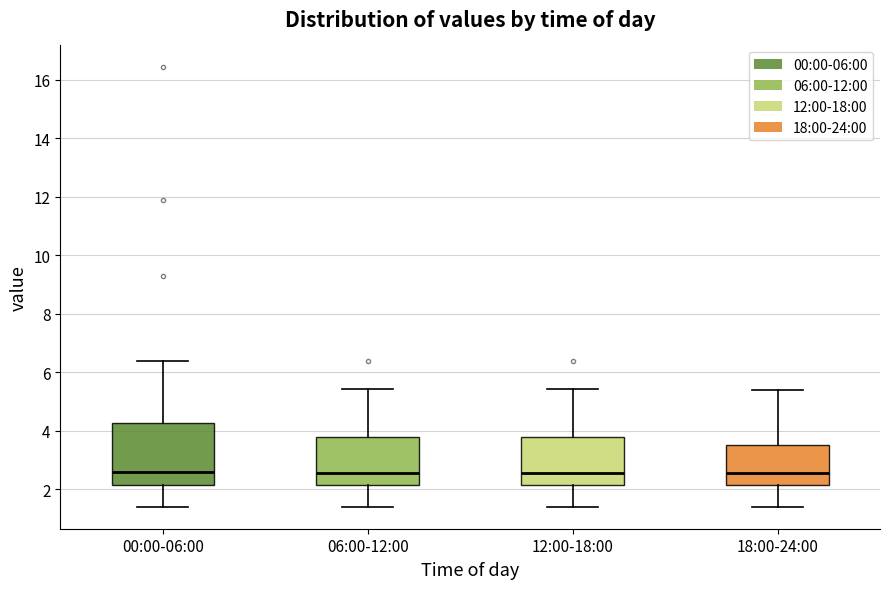

Comparing the boxes themselves (not the whiskers), which one is the tallest?

00:00-06:00